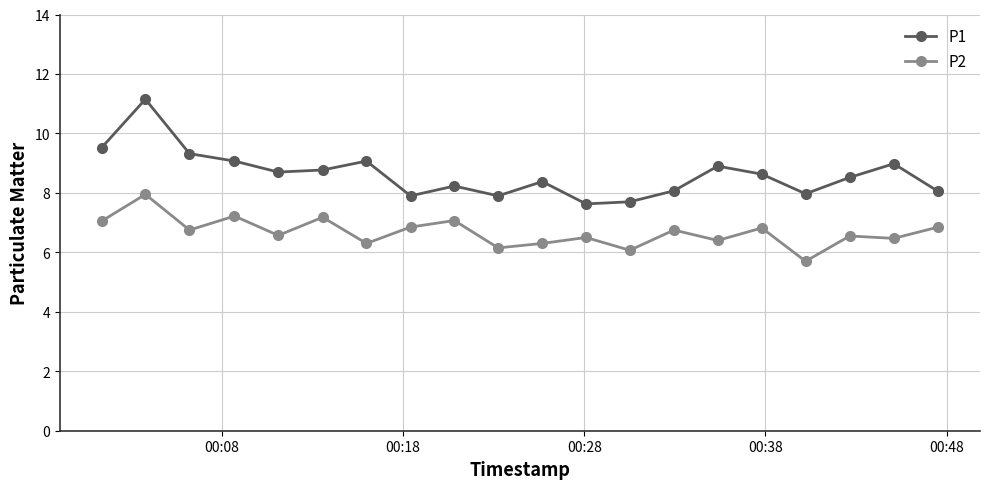

Count the number of categories in the chart.

20